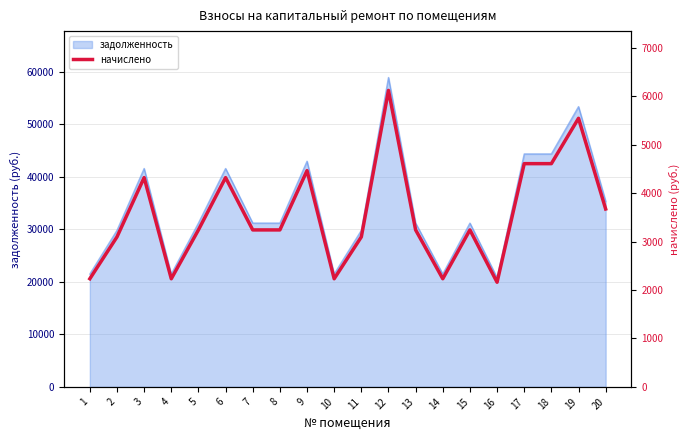

What is the change in value from 9 to 11?

-1368